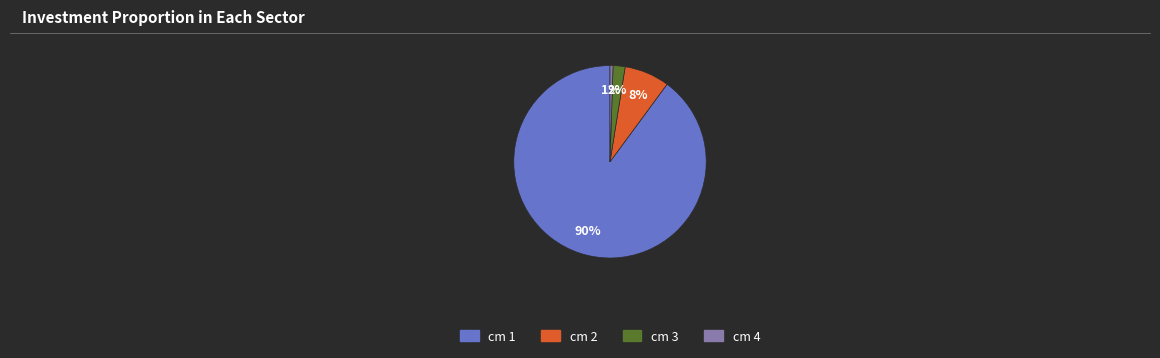

Is the sum of cm 4 and cm 2 greater than half?

No